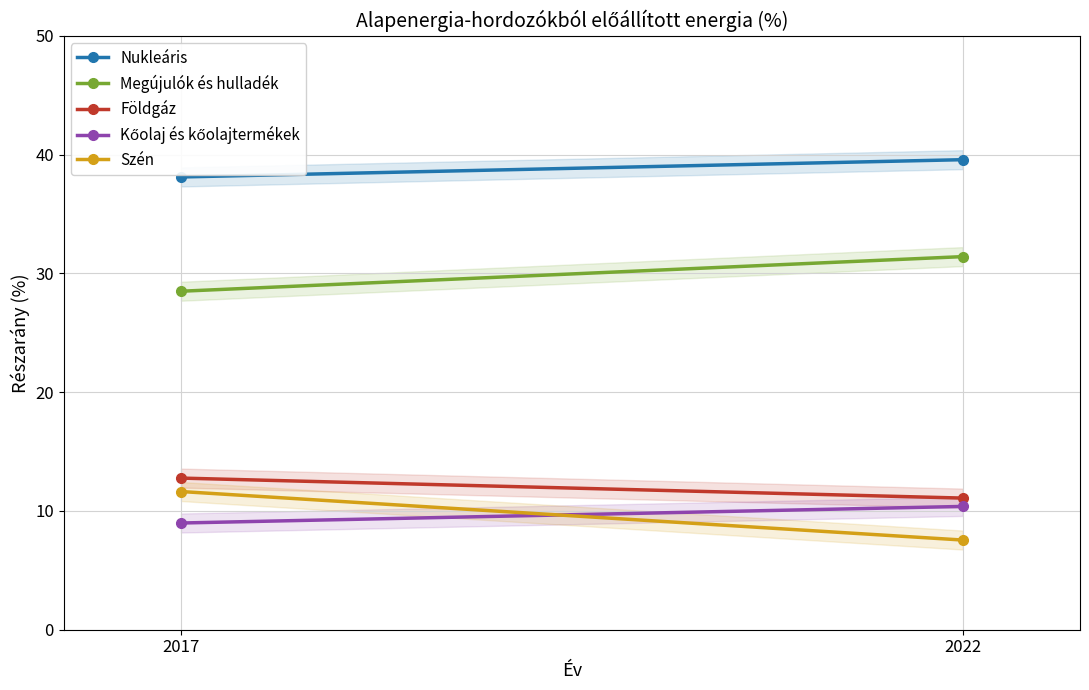

What is the sum of the Szén values at 2022 and 2017?

19.2